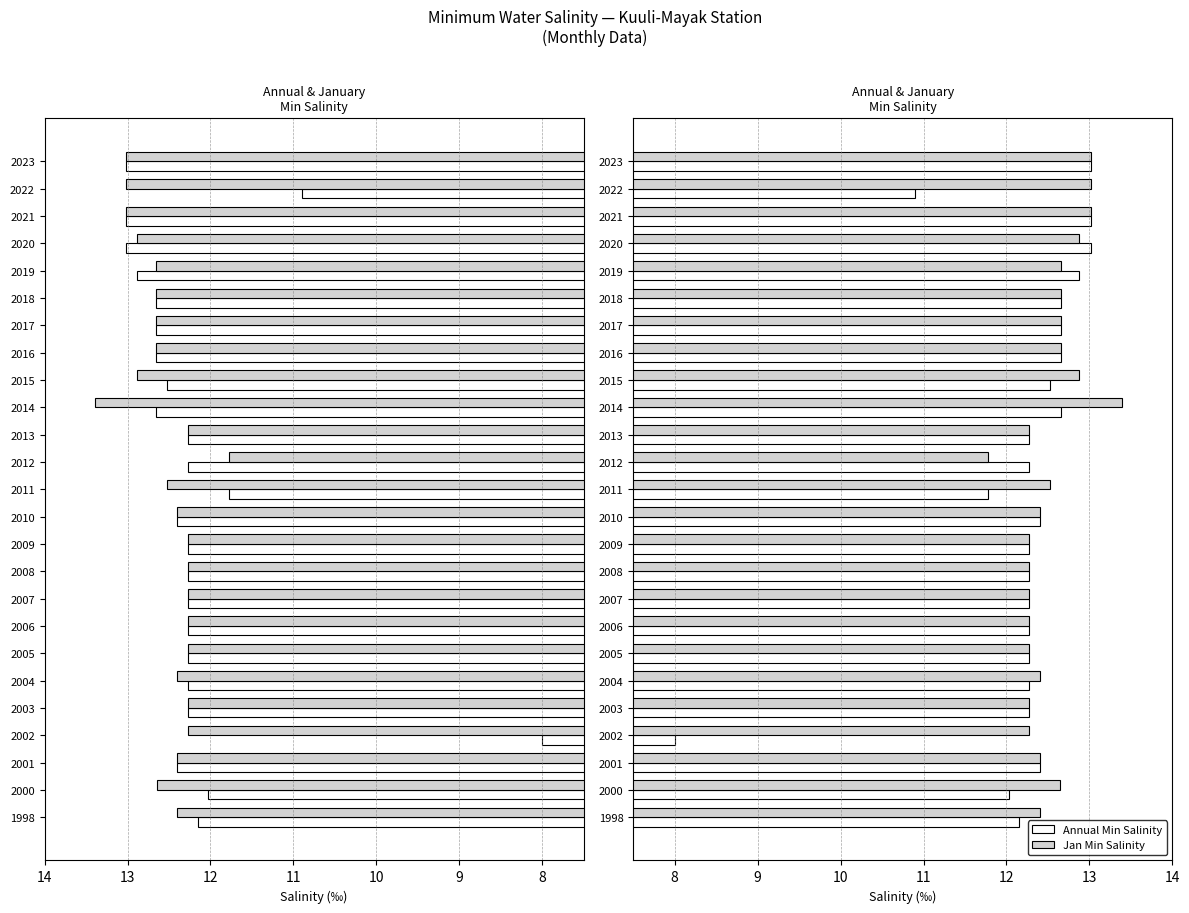

Which series changed the most between 2006 and 2008?

Annual Min Salinity